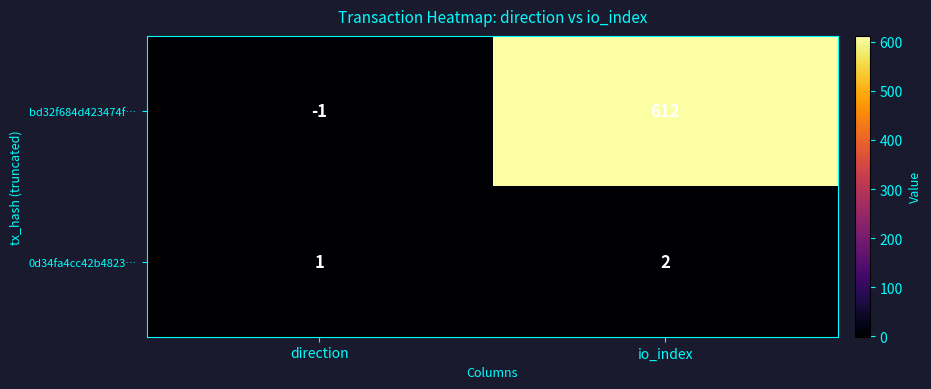

Is it true that bd32f684d423474f… equals -2 at direction?

False